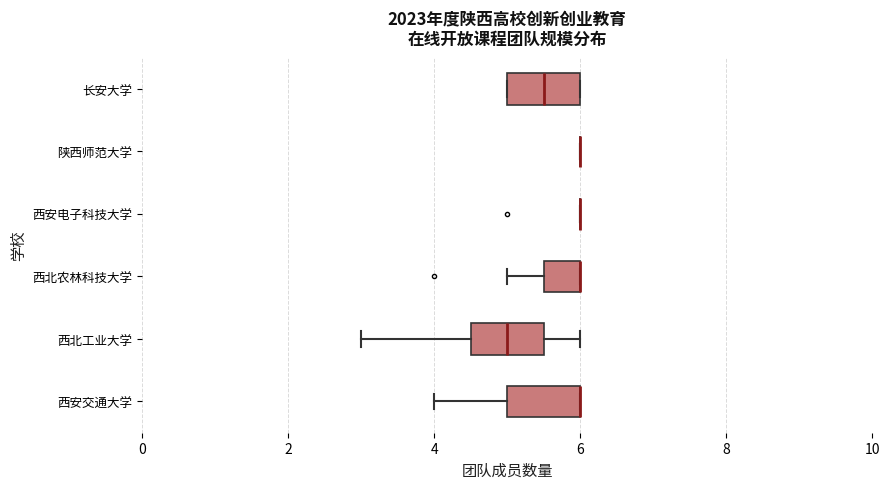

Reading bottom to top, transcribe this box plot: for each box, give where its median line is, the range the box spans, and where its two whiskers end, as read against the x-axis. The values are not printed on the chart, so give them approximately, as read against the axis.

西安交通大学: median 6.0 (drawn on the box's right edge), box 5.0 to 6.0, whiskers 4.0 to 6.0
西北工业大学: median 5.0, box 4.6 to 5.6, whiskers 3.0 to 6.0
西北农林科技大学: median 6.0 (drawn on the box's right edge), box 5.6 to 6.0, whiskers 5.0 to 6.0
西安电子科技大学: box collapsed to a line at 6.0, whiskers 6.0 to 6.0
陕西师范大学: box collapsed to a line at 6.0, whiskers 6.0 to 6.0
长安大学: median 5.6, box 5.0 to 6.0, whiskers 5.0 to 6.0